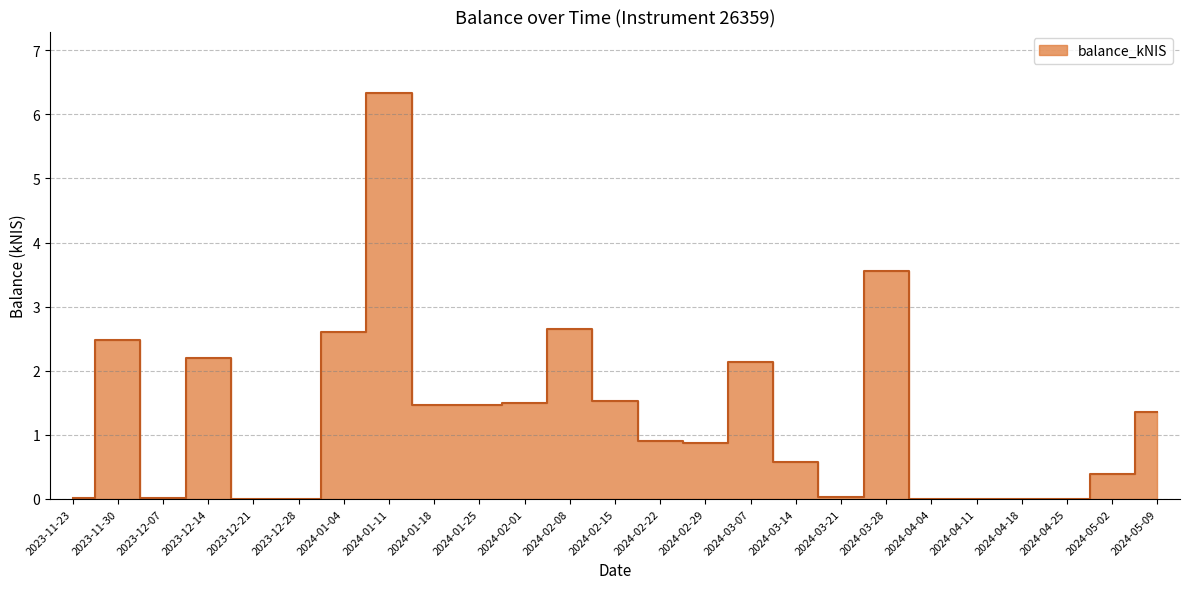

The value at 2024-02-08 is 2.6. True or false?

True